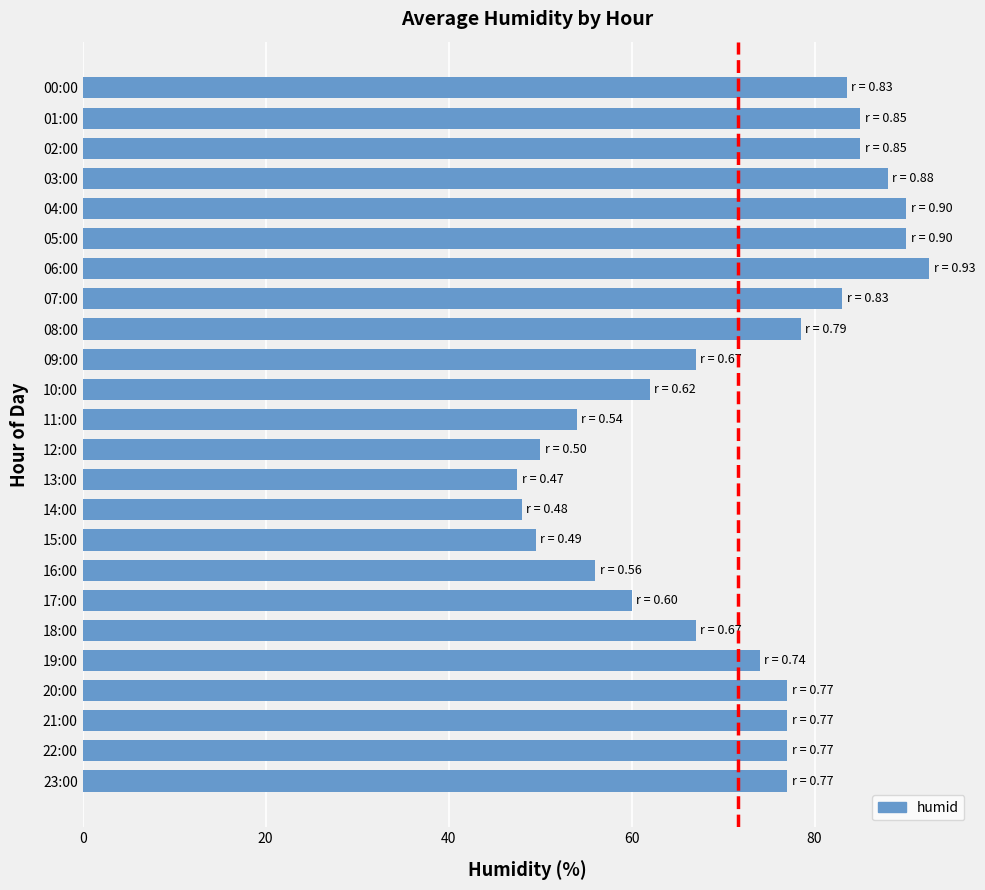

Count the number of categories in the chart.

24